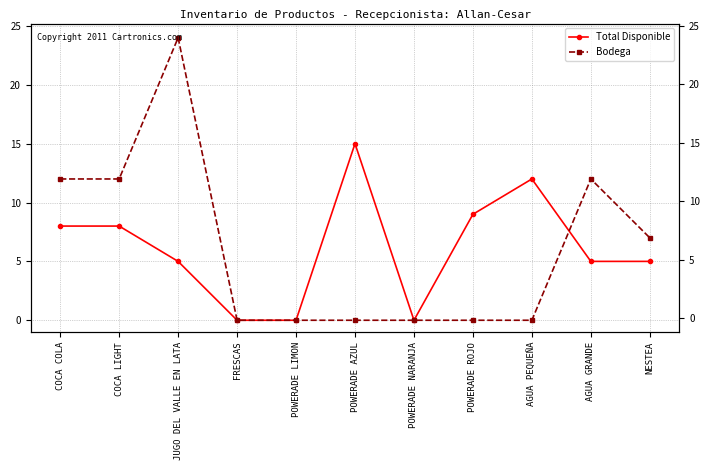

True or false: Total Disponible and Bodega intersect in this chart.

True